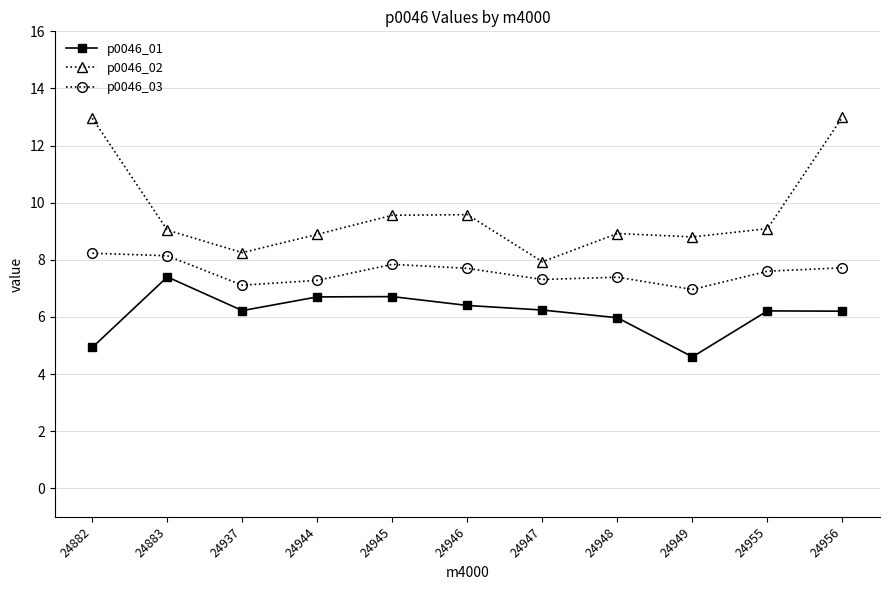

True or false: p0046_01 and p0046_03 cross at least once.

False